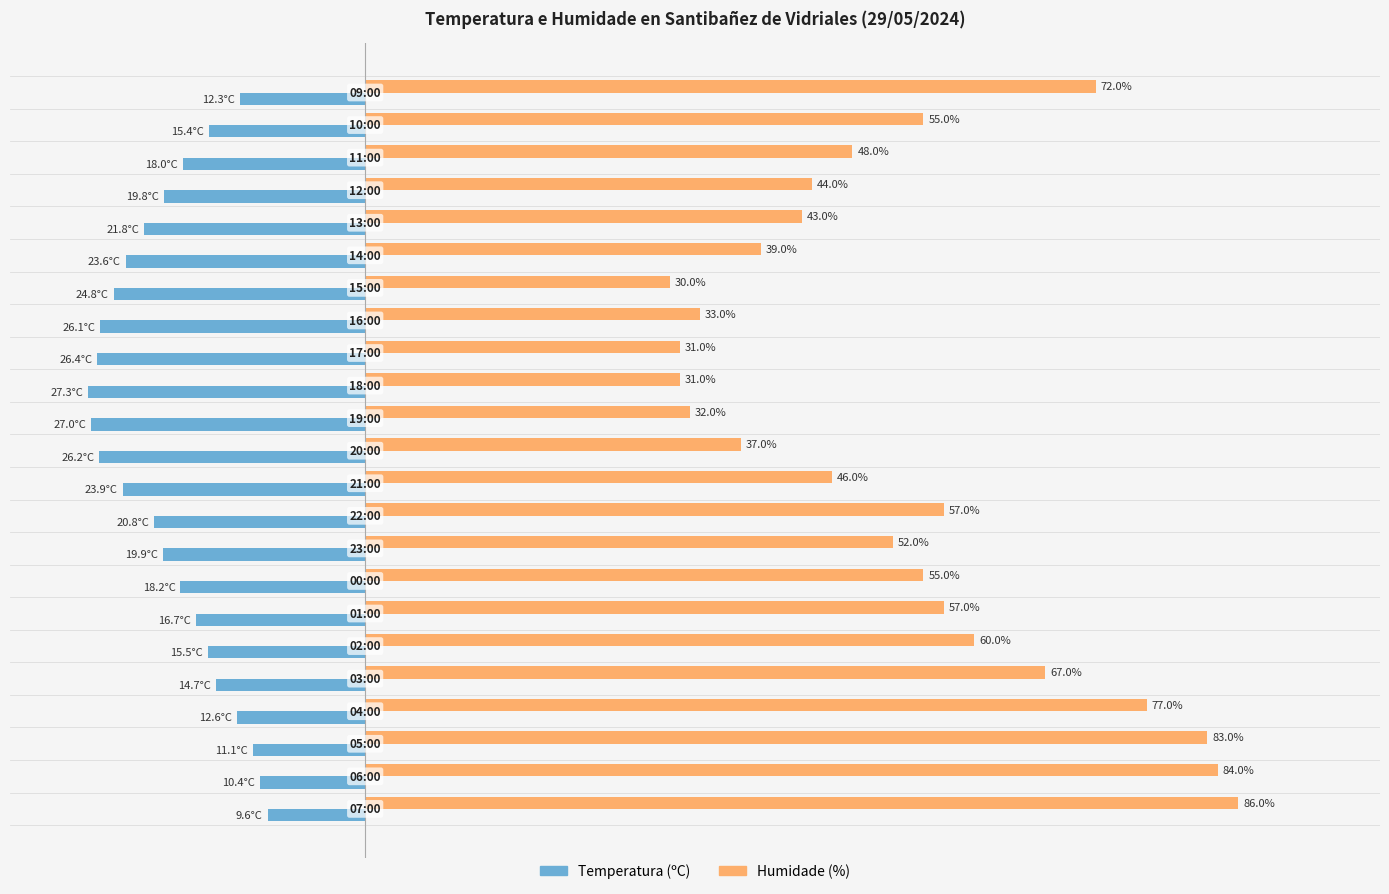

Which series has the largest range (max minus min)?

Humidade (%)